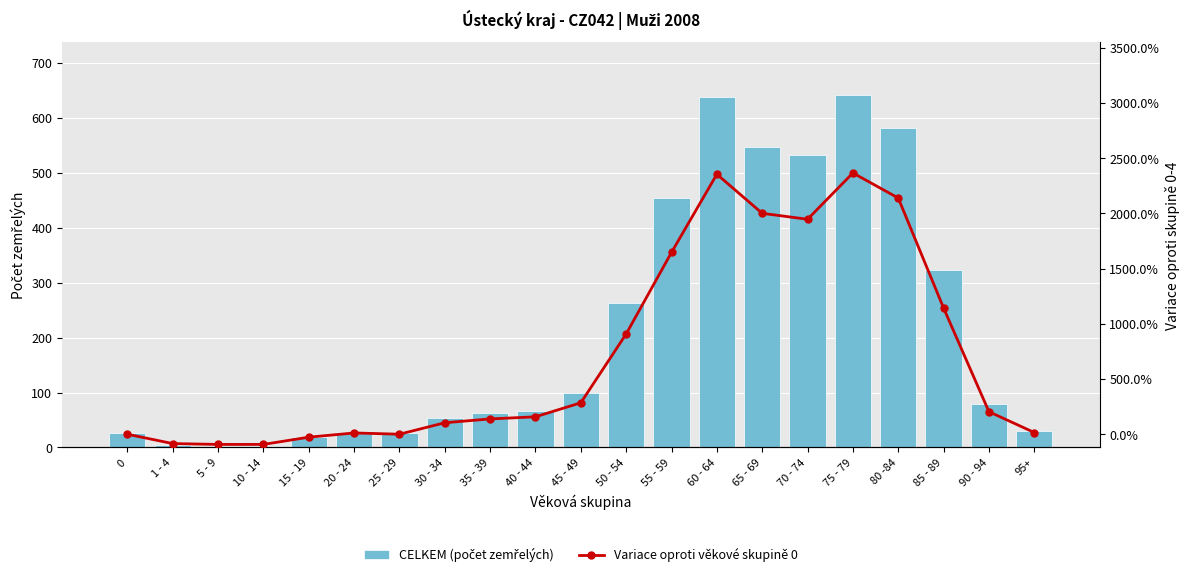

Read the CELKEM (počet zemřelých) value at 1 - 4.

4.0